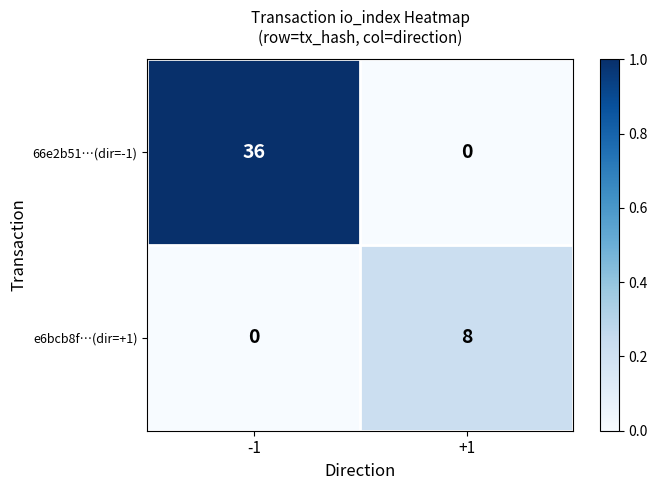

At how many categories does at least one series exceed 0?

2